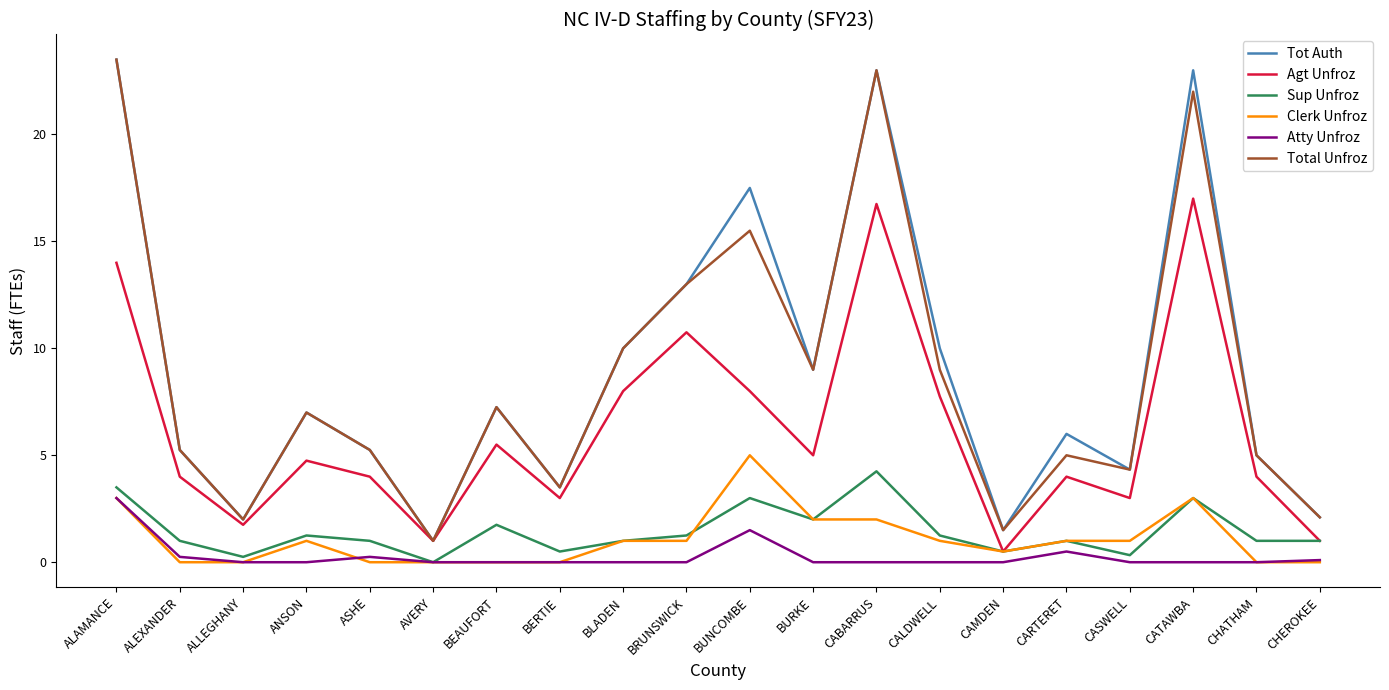

Where is the first local maximum for Agt Unfroz?

ANSON